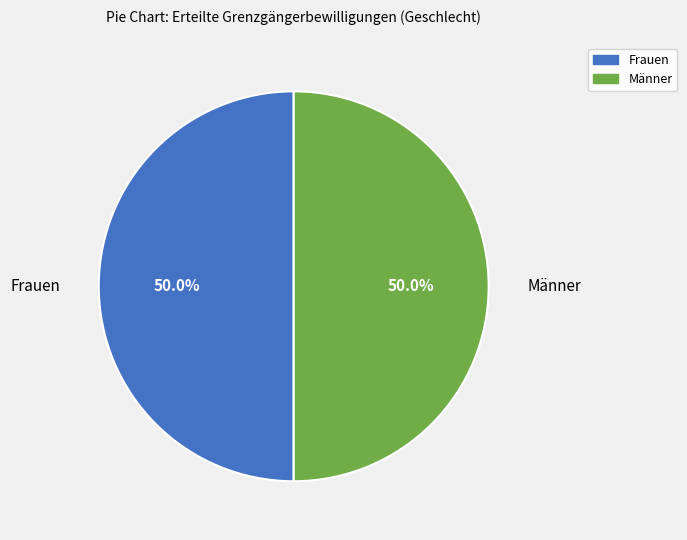

Combined, what portion of the pie is Frauen and Männer?

100.0%